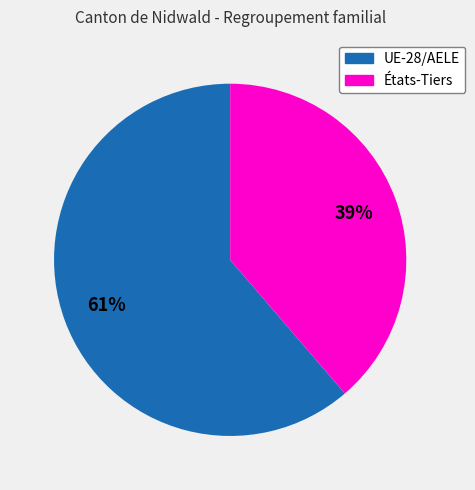

Count the number of slices in the pie.

2